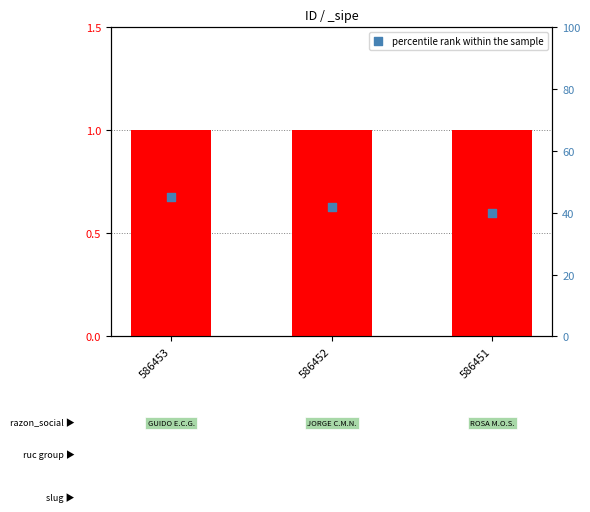

What is the change in value from 586453 to 586452?

-3